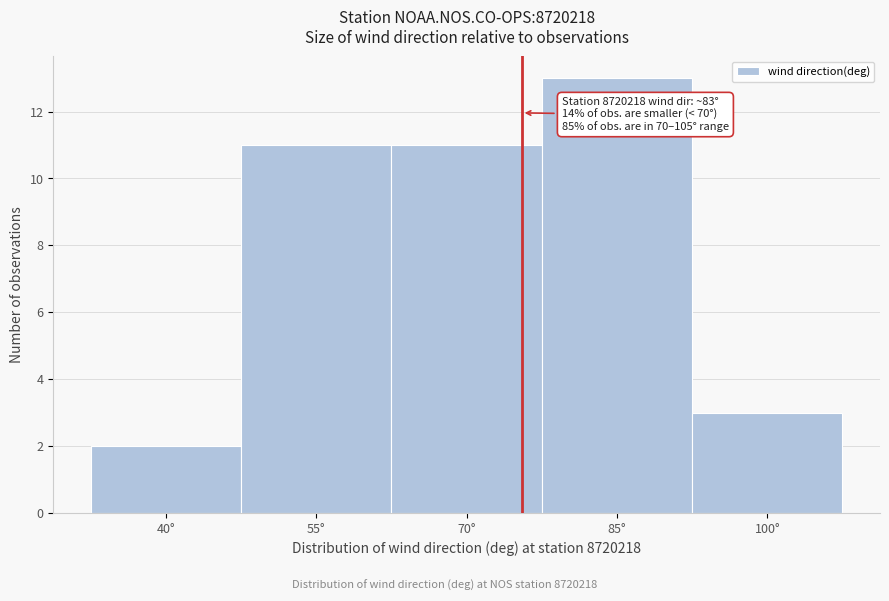

Reading right to left, what are all the values shown in this chart?

3	13	11	11	2